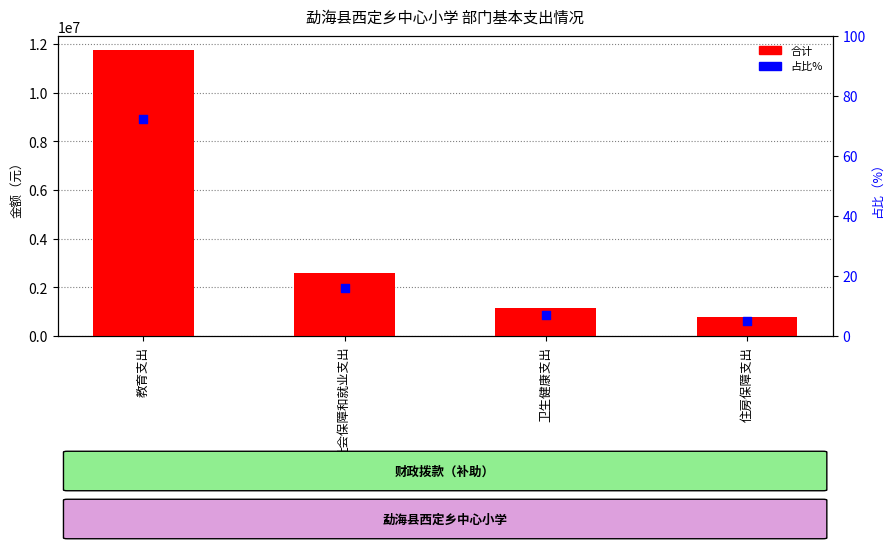

Which series reaches the maximum Y coordinate?

合计